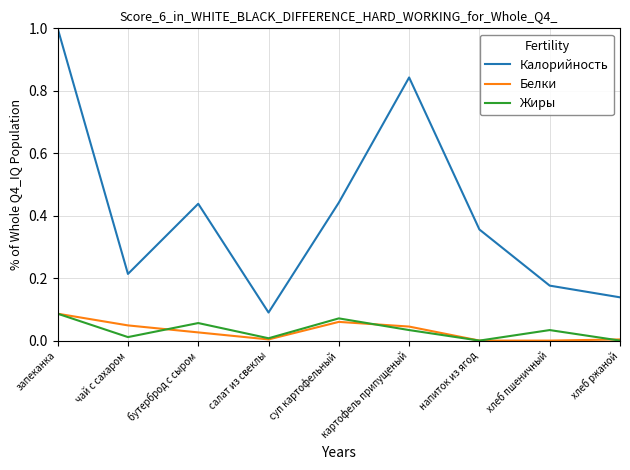

Is the value of Жиры at хлеб ржаной greater than the value of Калорийность at хлеб пшеничный?

No